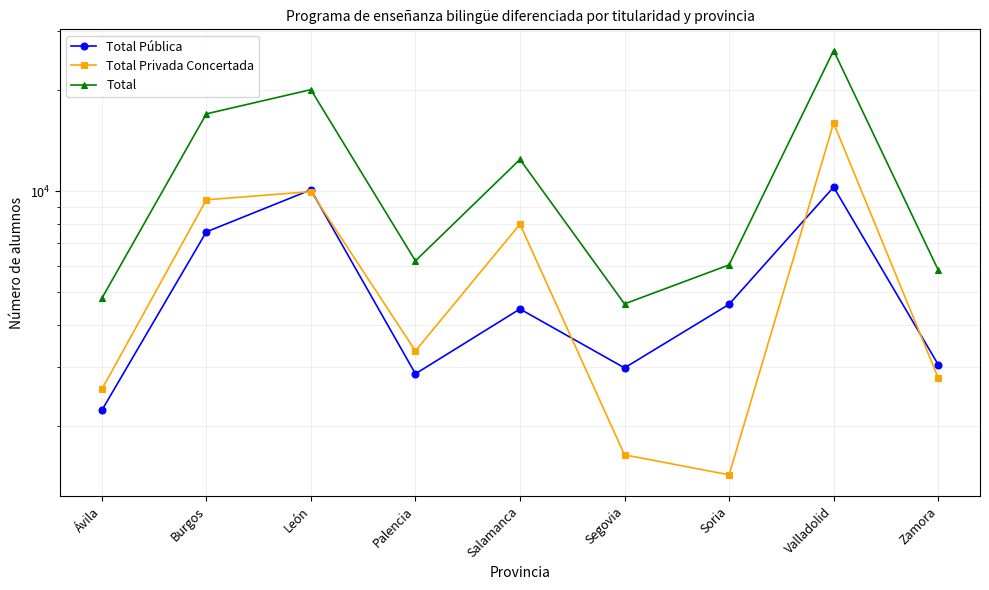

At which category is the sum across all series the highest?

Valladolid